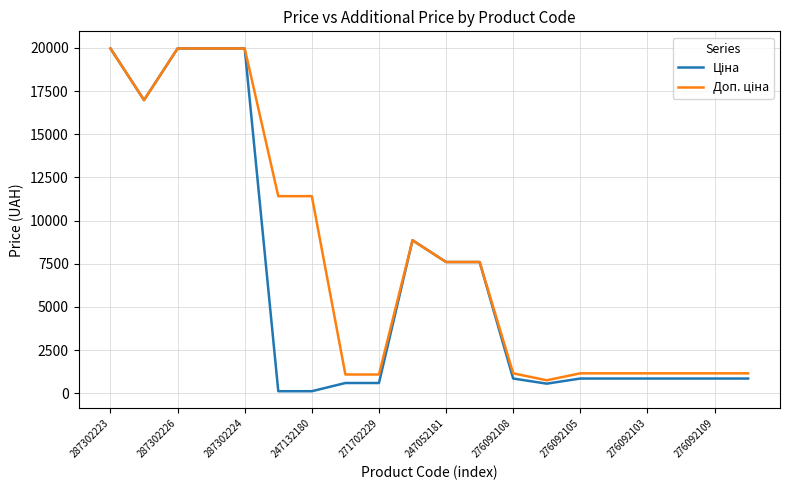

What is the total value across all series at 271702229?

1671.6